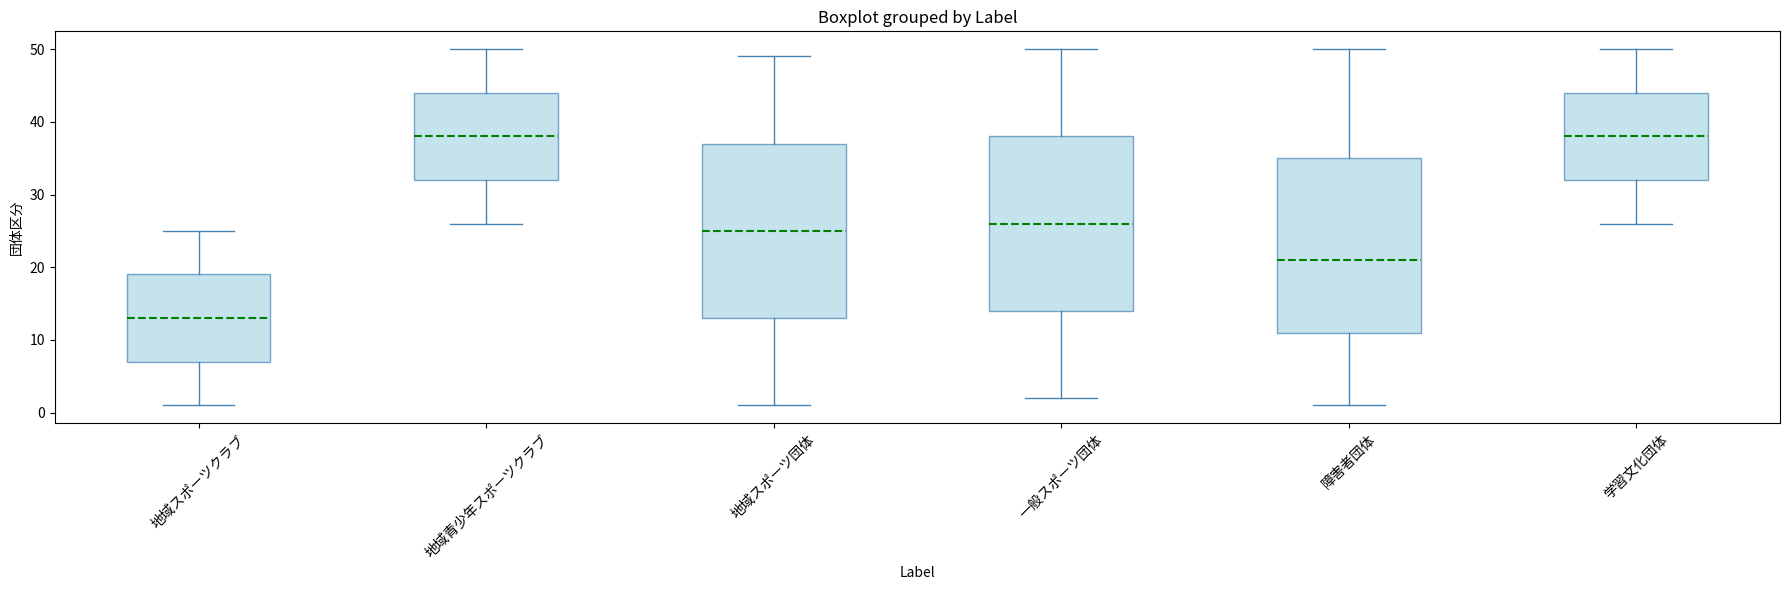

Reading left to right, transcribe this box plot: for each box, give where its median line is, the range the box spans, and where its two whiskers end, as read against the y-axis. The values are not printed on the chart, so give them approximately, as read against the axis.

地域スポーツクラブ: median 13, box 7 to 19, whiskers 1 to 25
地域青少年スポーツクラブ: median 38, box 32 to 44, whiskers 26 to 50
地域スポーツ団体: median 25, box 13 to 37, whiskers 1 to 49
一般スポーツ団体: median 26, box 14 to 38, whiskers 2 to 50
障害者団体: median 21, box 11 to 35, whiskers 1 to 50
学習文化団体: median 38, box 32 to 44, whiskers 26 to 50